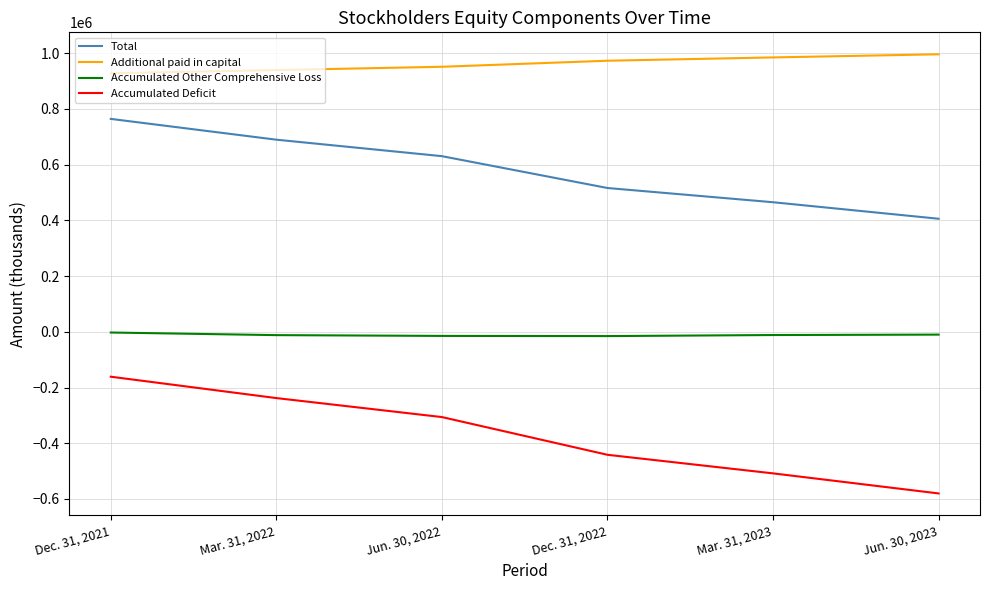

True or false: Accumulated Other Comprehensive Loss has more than 2 points higher than both neighbors.

False